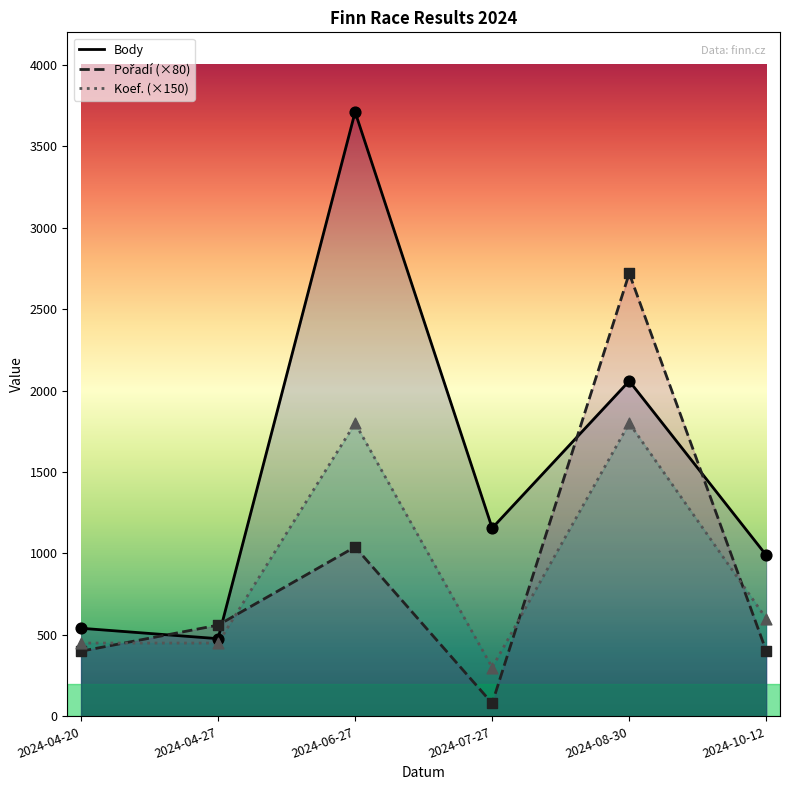

Is the value of Body at 2024-04-27 greater than the value of Pořadí at 2024-07-27?

Yes